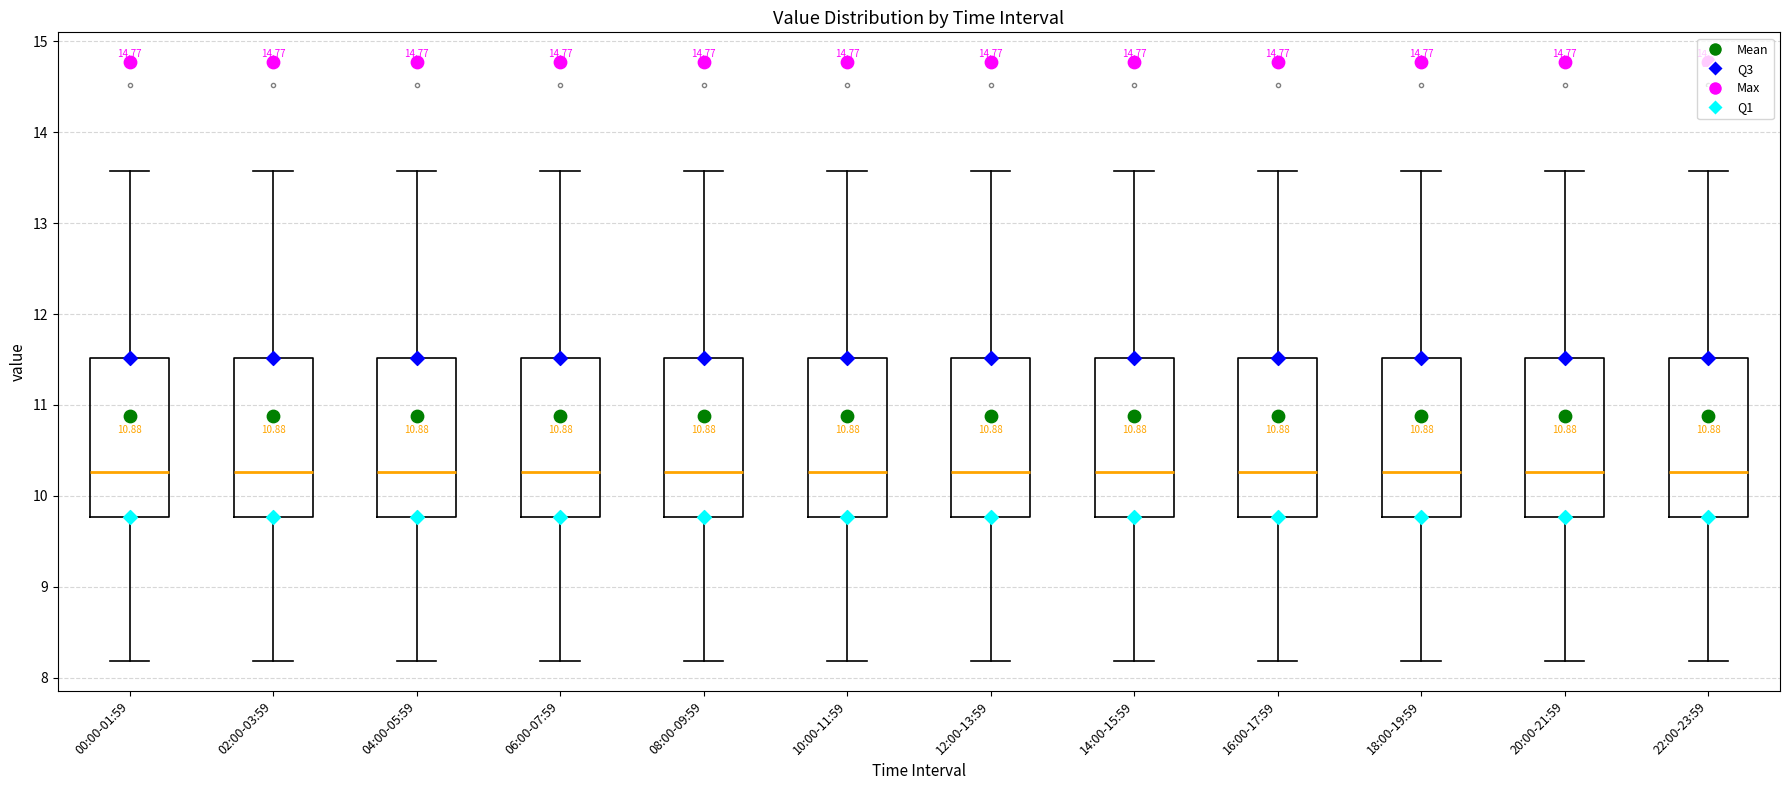

Reading left to right, transcribe this box plot: for each box, give where its median line is, the range the box spans, and where its two whiskers end, as read against the y-axis. The values are not printed on the chart, so give them approximately, as read against the axis.

00:00-01:59: median 10.3, box 9.8 to 11.5, whiskers 8.2 to 13.6
02:00-03:59: median 10.3, box 9.8 to 11.5, whiskers 8.2 to 13.6
04:00-05:59: median 10.3, box 9.8 to 11.5, whiskers 8.2 to 13.6
06:00-07:59: median 10.3, box 9.8 to 11.5, whiskers 8.2 to 13.6
08:00-09:59: median 10.3, box 9.8 to 11.5, whiskers 8.2 to 13.6
10:00-11:59: median 10.3, box 9.8 to 11.5, whiskers 8.2 to 13.6
12:00-13:59: median 10.3, box 9.8 to 11.5, whiskers 8.2 to 13.6
14:00-15:59: median 10.3, box 9.8 to 11.5, whiskers 8.2 to 13.6
16:00-17:59: median 10.3, box 9.8 to 11.5, whiskers 8.2 to 13.6
18:00-19:59: median 10.3, box 9.8 to 11.5, whiskers 8.2 to 13.6
20:00-21:59: median 10.3, box 9.8 to 11.5, whiskers 8.2 to 13.6
22:00-23:59: median 10.3, box 9.8 to 11.5, whiskers 8.2 to 13.6